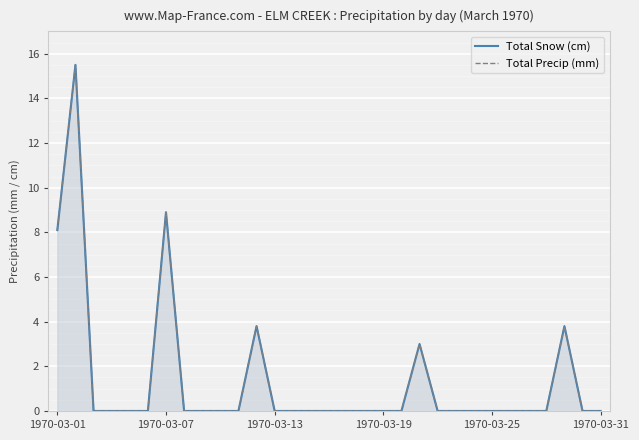

Which series has the widest spread of values?

Total Snow (cm)